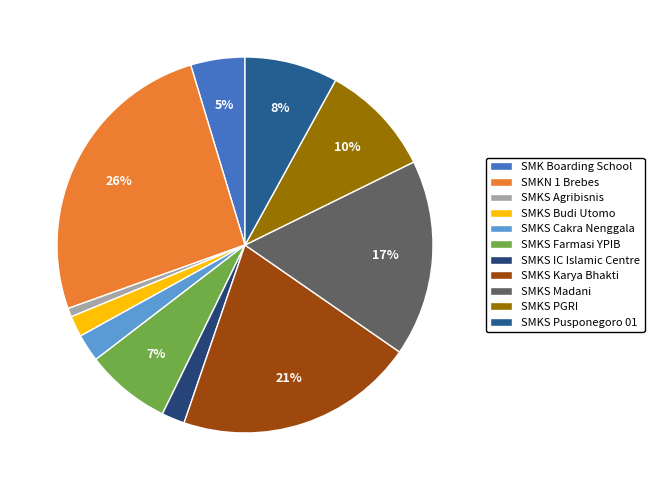

How many segments does this pie chart have?

11